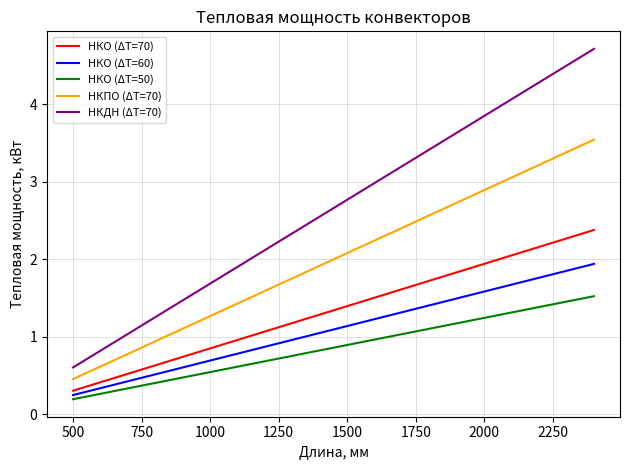

Rank the series by their maximum value, from lowest to highest.

НКО (ΔT=50), НКО (ΔT=60), НКО (ΔT=70), НКПО (ΔT=70), НКДН (ΔT=70)